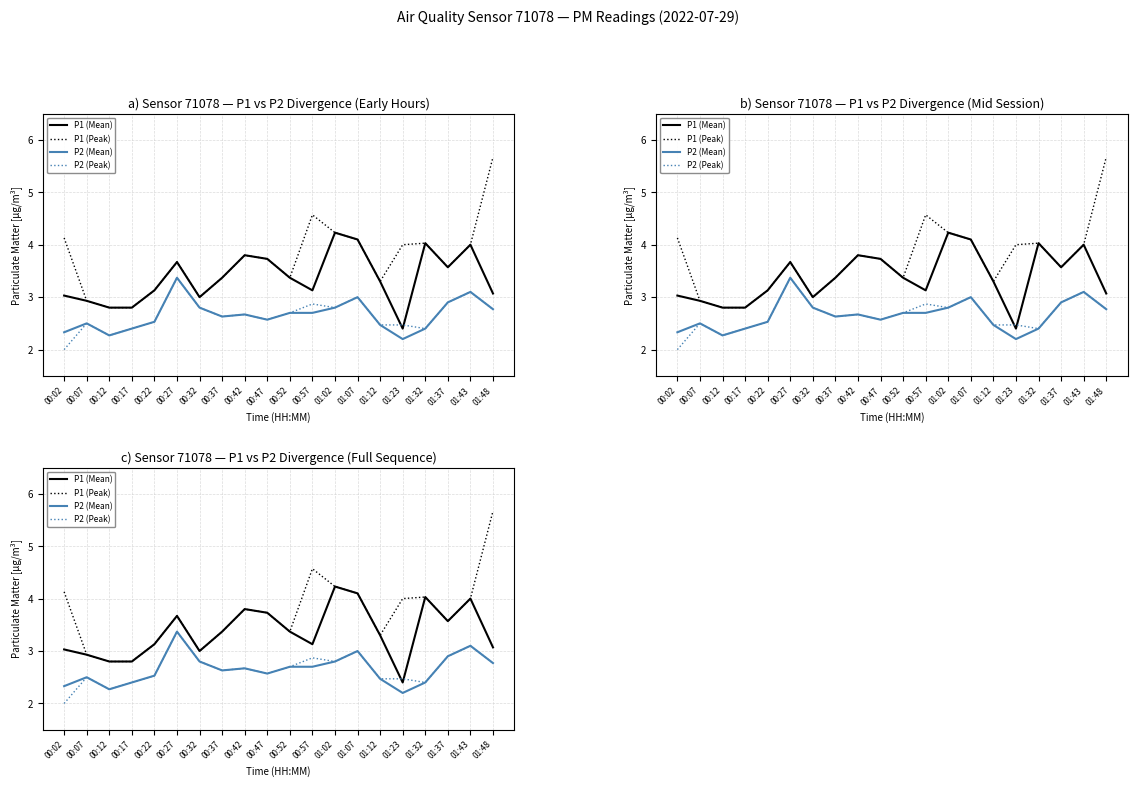

True or false: P1 (Peak) and P2 (Peak) cross at least once.

False